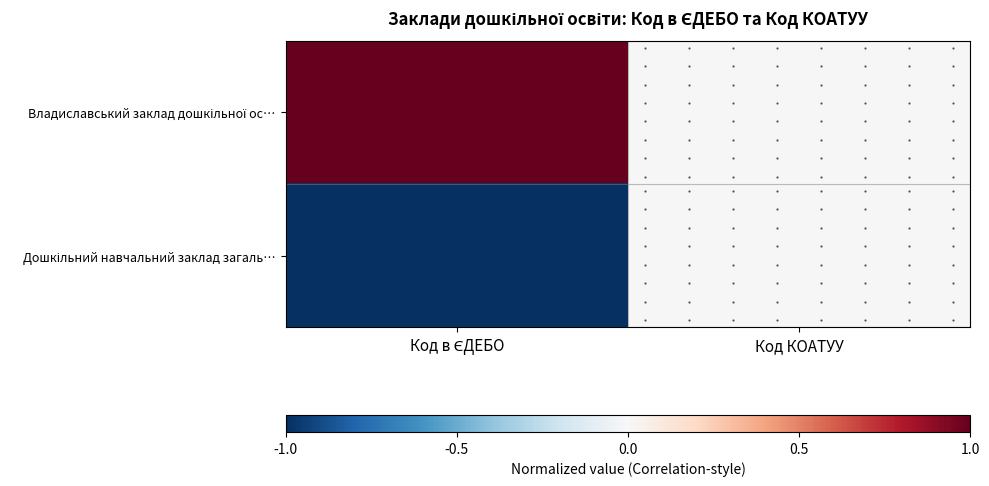

At Код КОАТУУ, list the series in order from smallest to largest.

Владиславський заклад дошкільної ос…, Дошкільний навчальний заклад загаль…